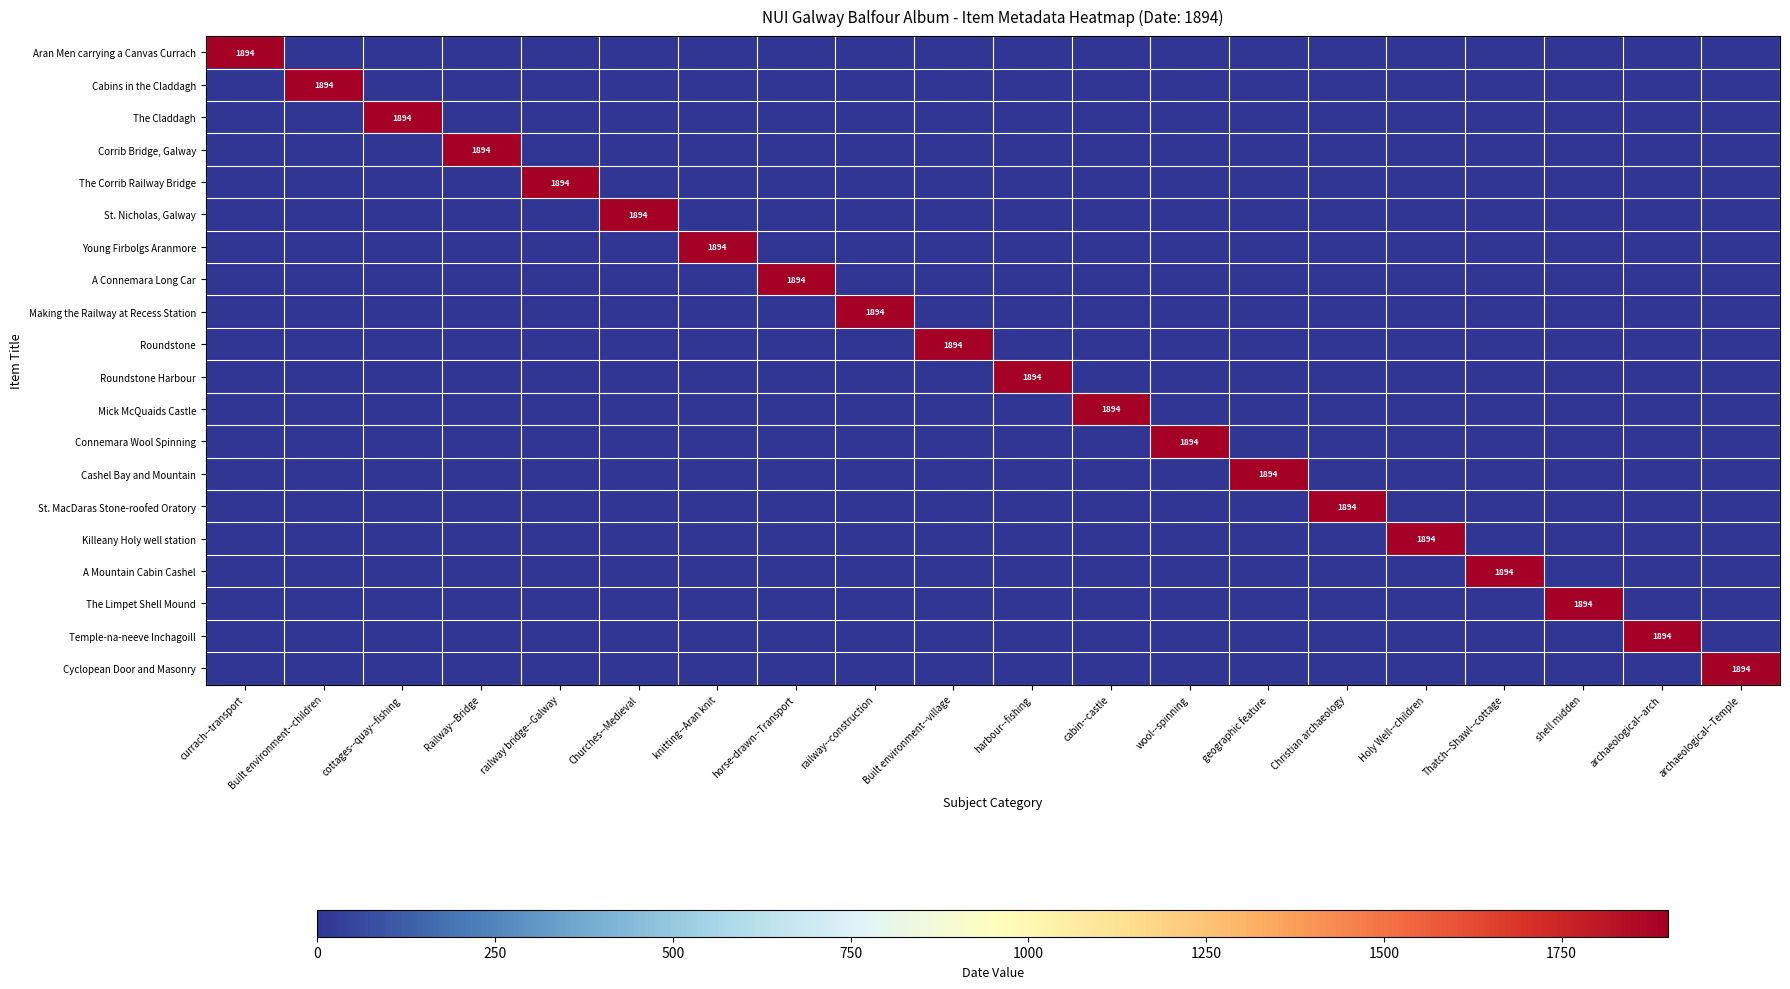

At which label does Cashel Bay and Mountain reach its peak?

geographic feature